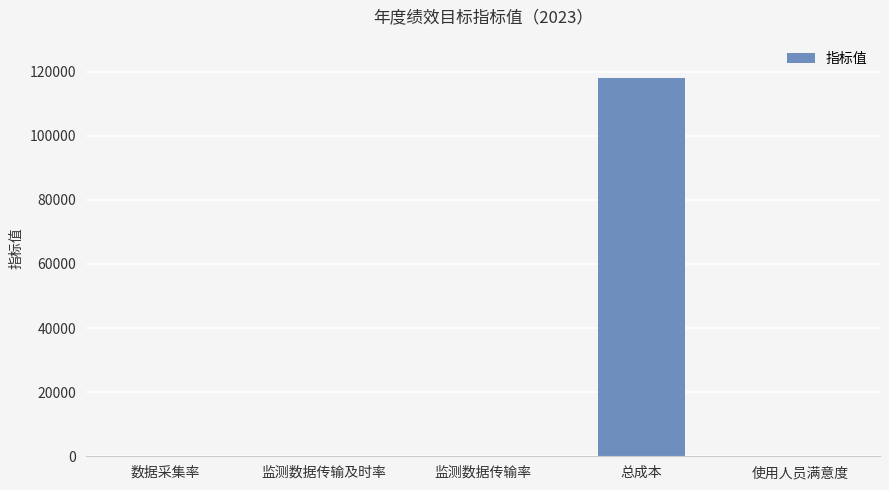

Are the bars horizontal?

No